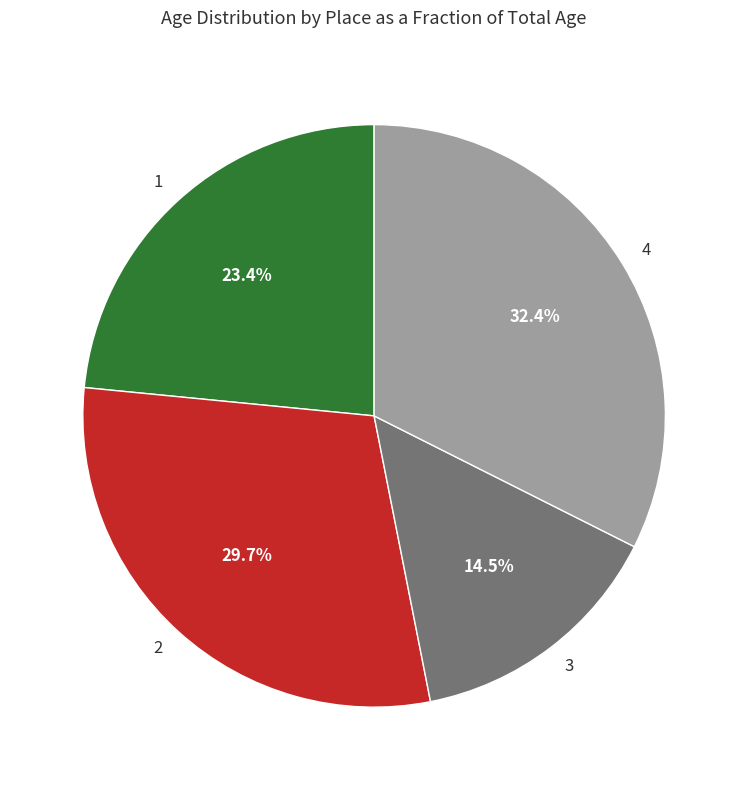

Count the number of slices in the pie.

4